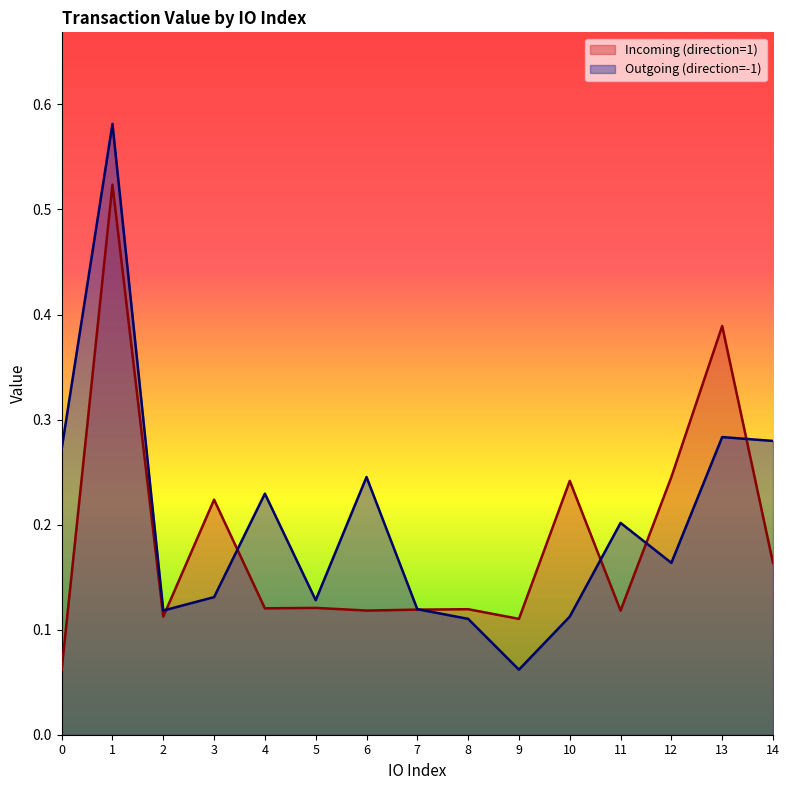

How many lines are shown in the chart?

2